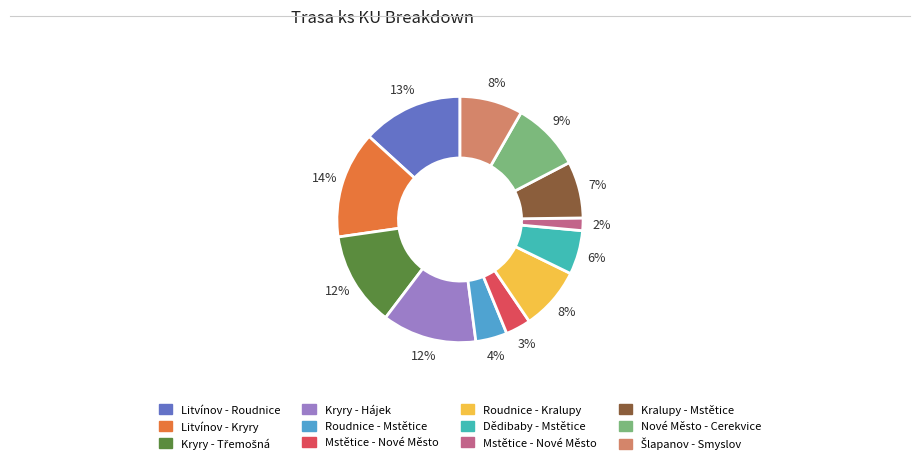

Does any single category account for the majority?

No